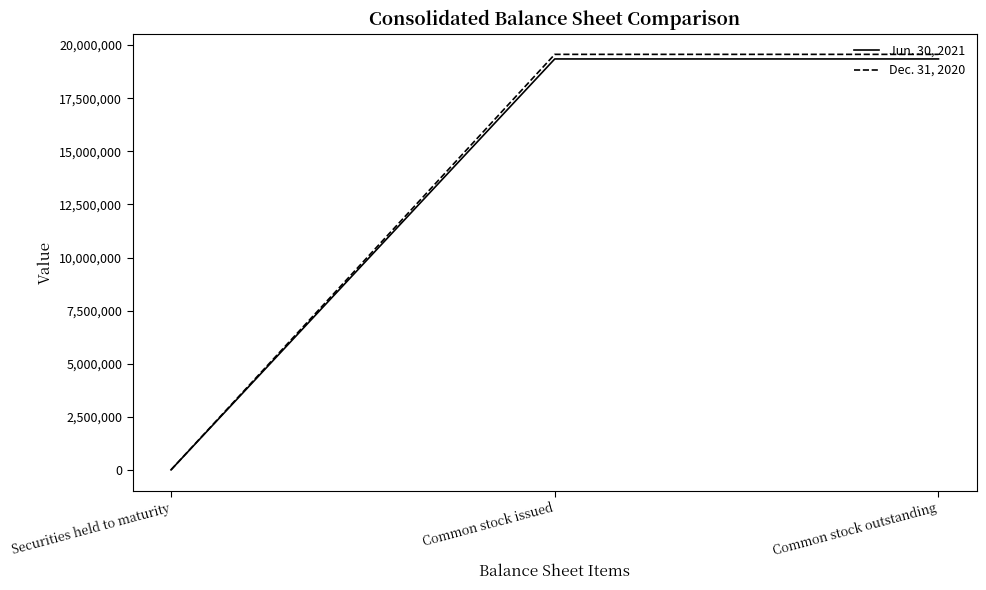

Reading right to left, list all the values displayed in this chart.

Jun. 30, 2021: Common stock outstanding=19349802	Common stock issued=19349802	Securities held to maturity=7042
Dec. 31, 2020: Common stock outstanding=19565921	Common stock issued=19565921	Securities held to maturity=7603